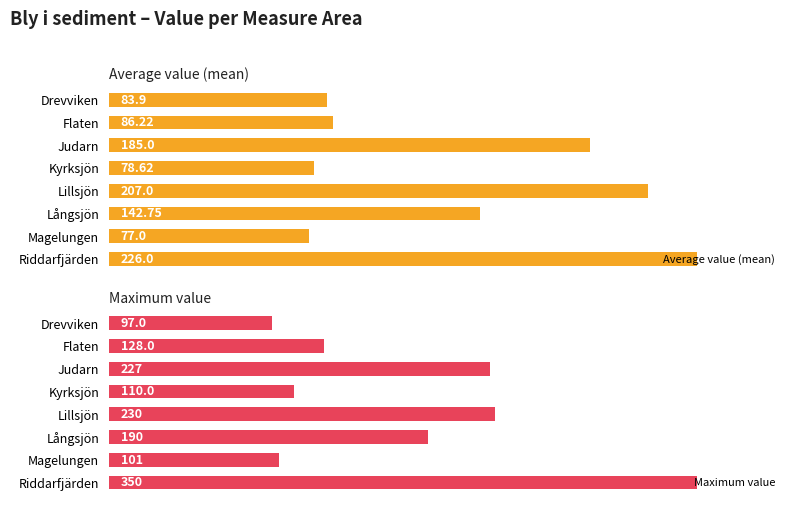

Where is Maximum value nearest to the value 223?

Judarn